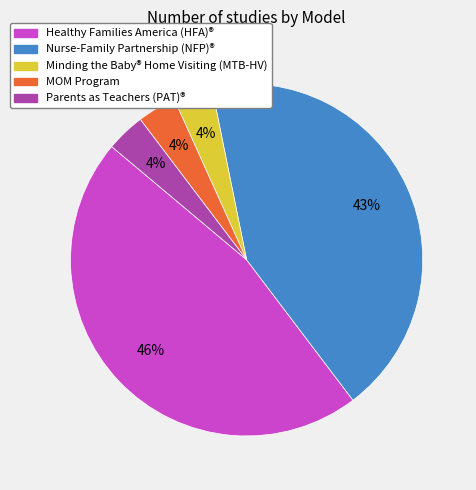

Which slice is the largest?

Healthy Families America (HFA)®